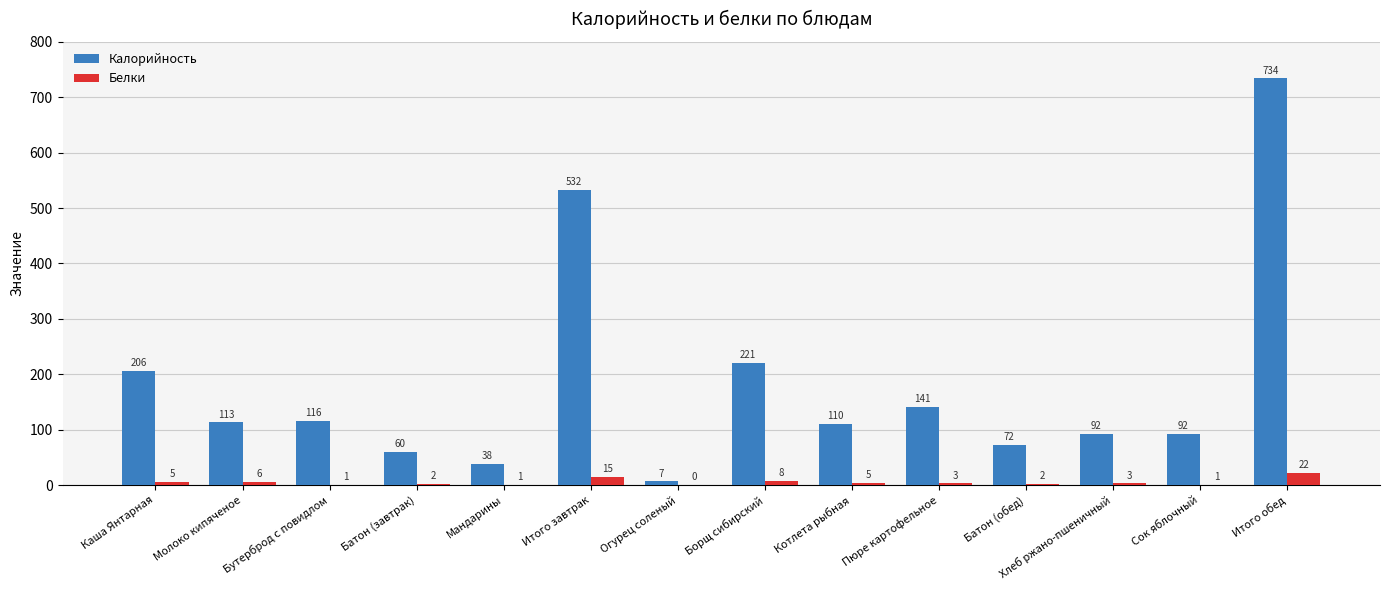

What is the total value across all series at Итого обед?

756.5